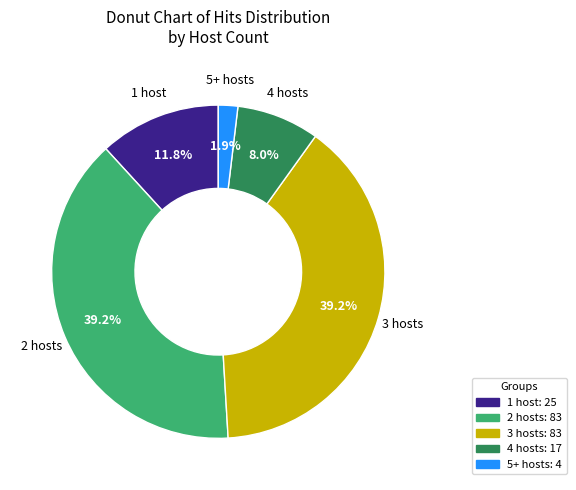

Which slice is the smallest?

5+ hosts